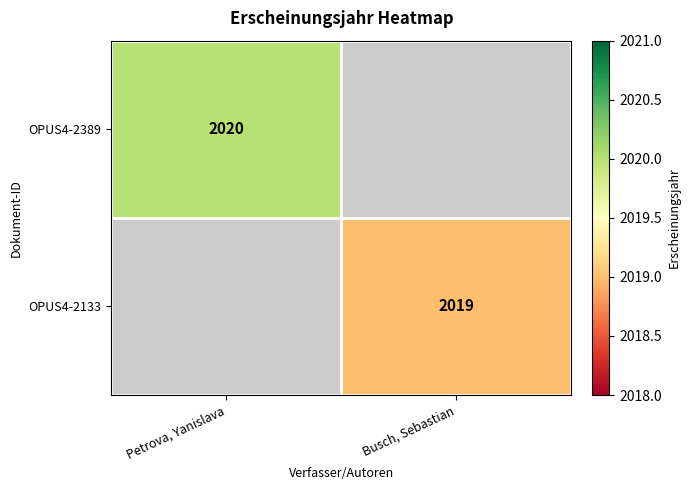

The value of OPUS4-2133 at Busch, Sebastian is 2019. True or false?

True